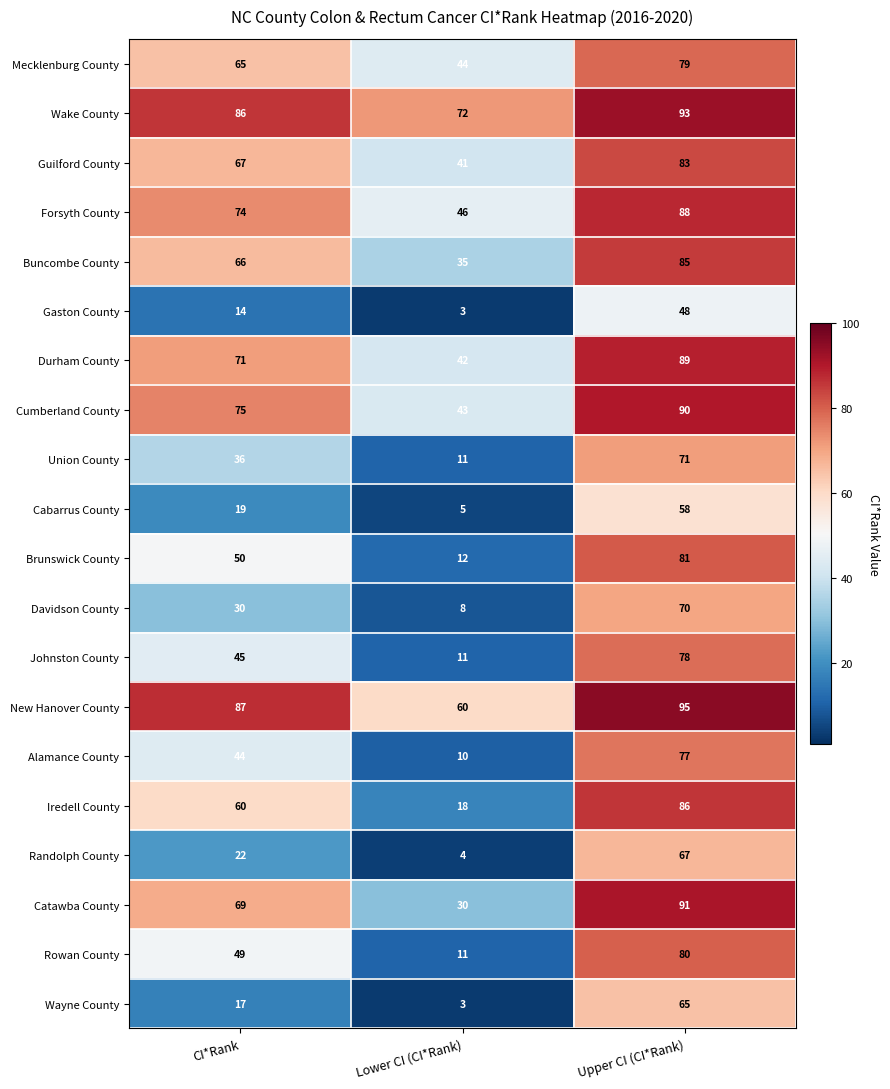

Which series changed the most between CI*Rank and Upper CI (CI*Rank)?

Wayne County